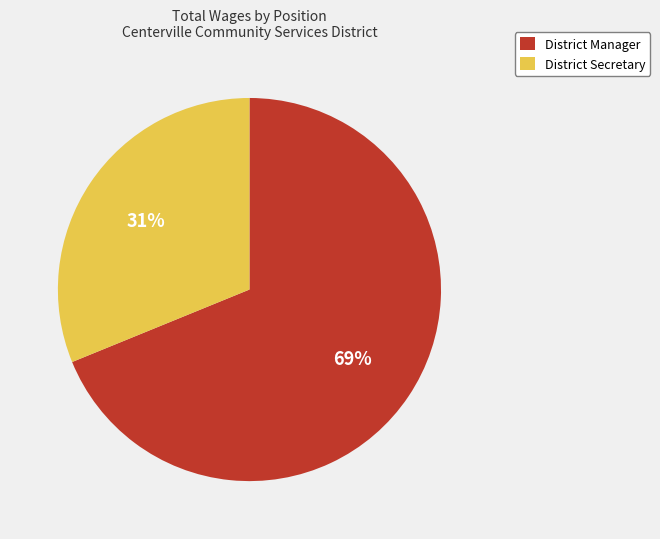

What is the majority slice?

District Manager